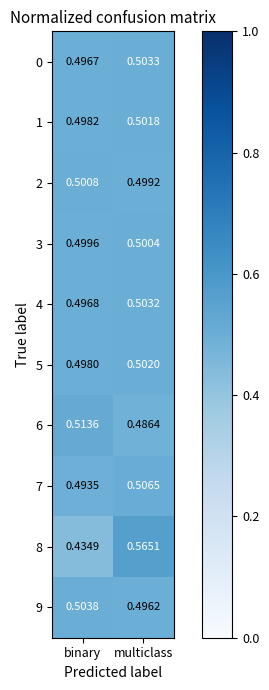

At which category does the chart reach its peak across all series?

multiclass